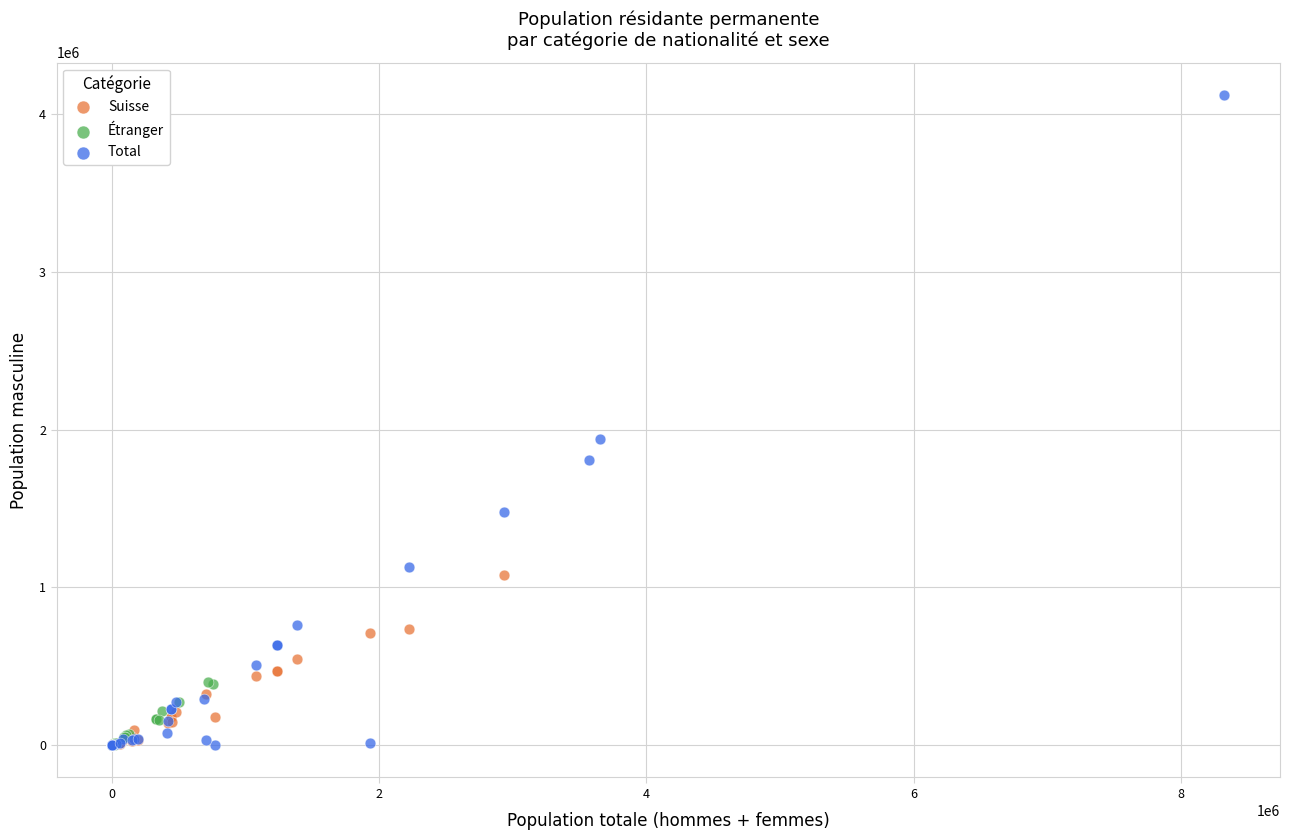

Which series contains the highest Y value?

Total